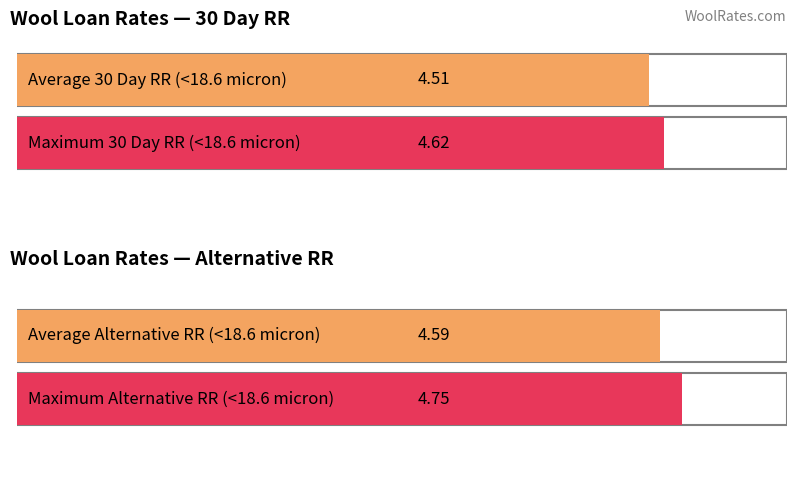

What is the maximum value for Alternative RR?

4.8